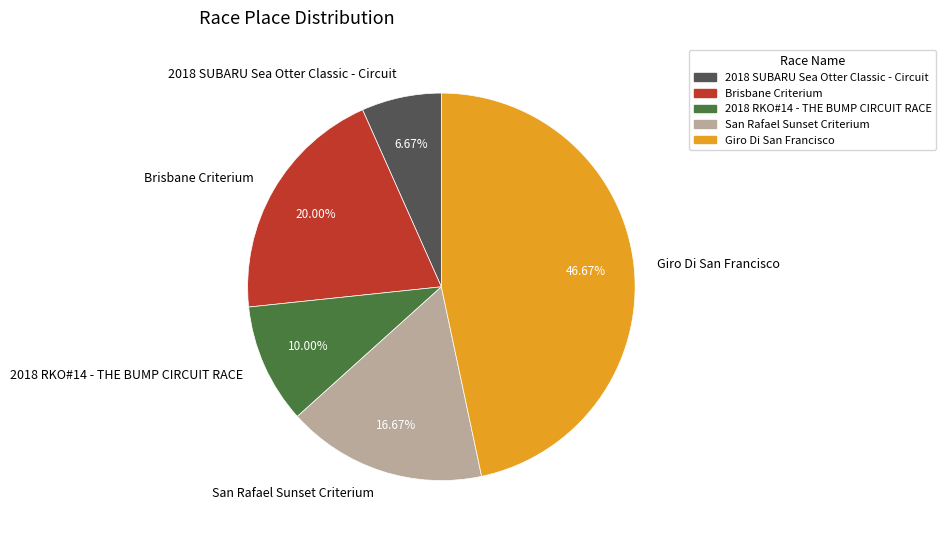

Is there any slice that represents more than half of the pie?

No